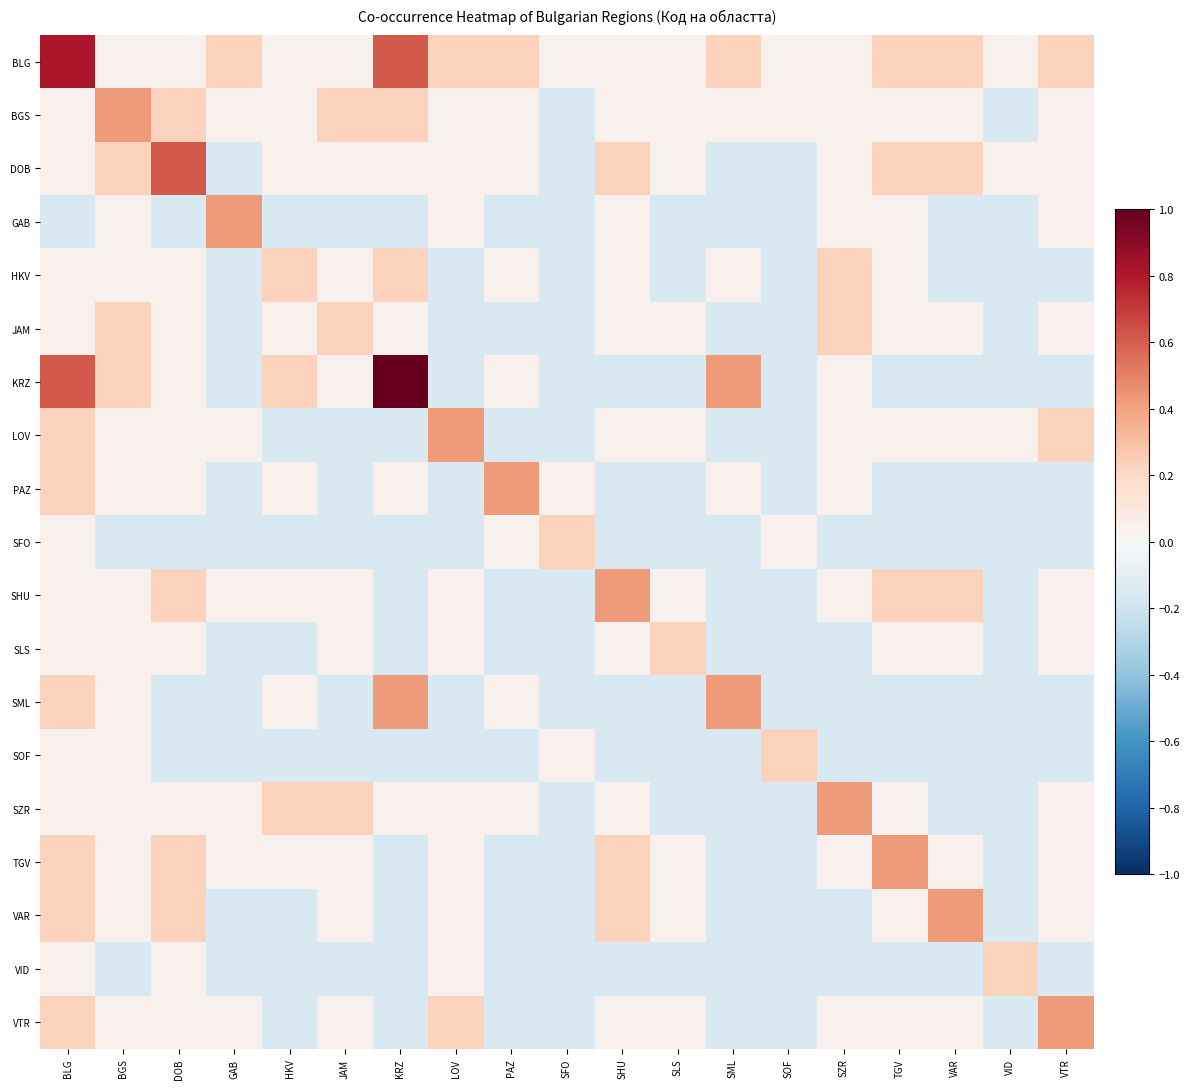

What is the minimum value shown in the chart?

-0.2